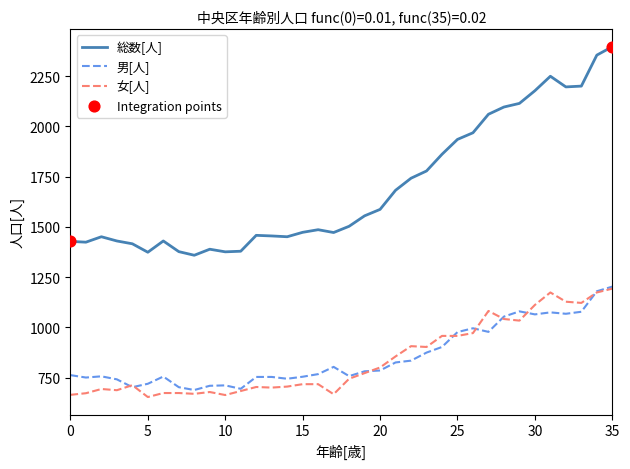

Which series has the largest range (max minus min)?

総数[人]